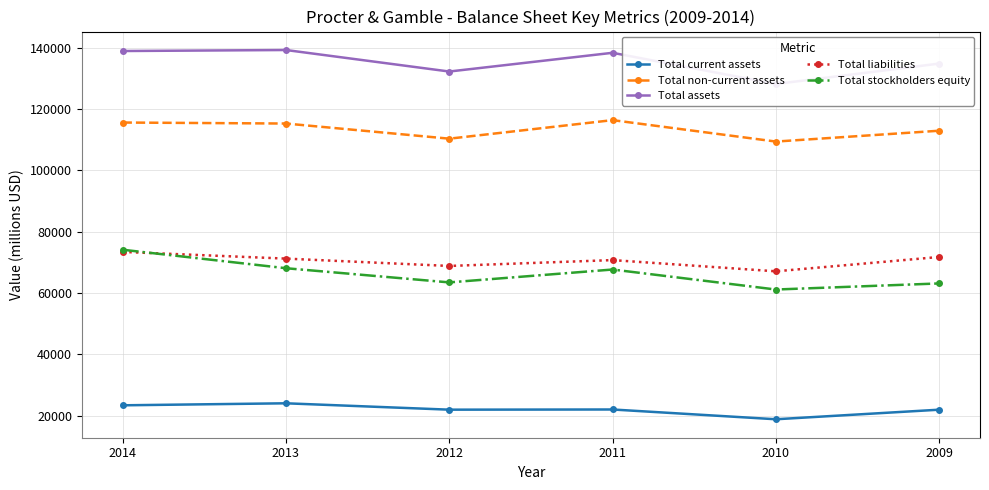

Which series has the largest range (max minus min)?

Total stockholders equity